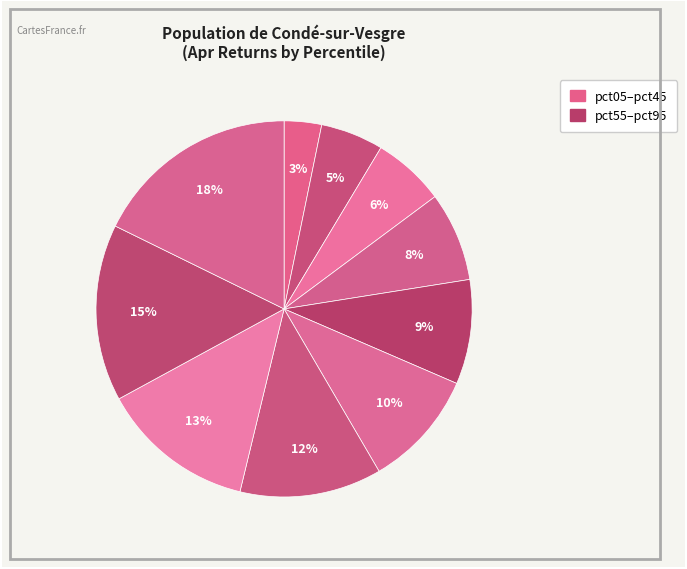

Rank the categories by value from lowest to highest.

pct05, pct15, pct25, pct35, pct45, pct55, pct65, pct75, pct85, pct95